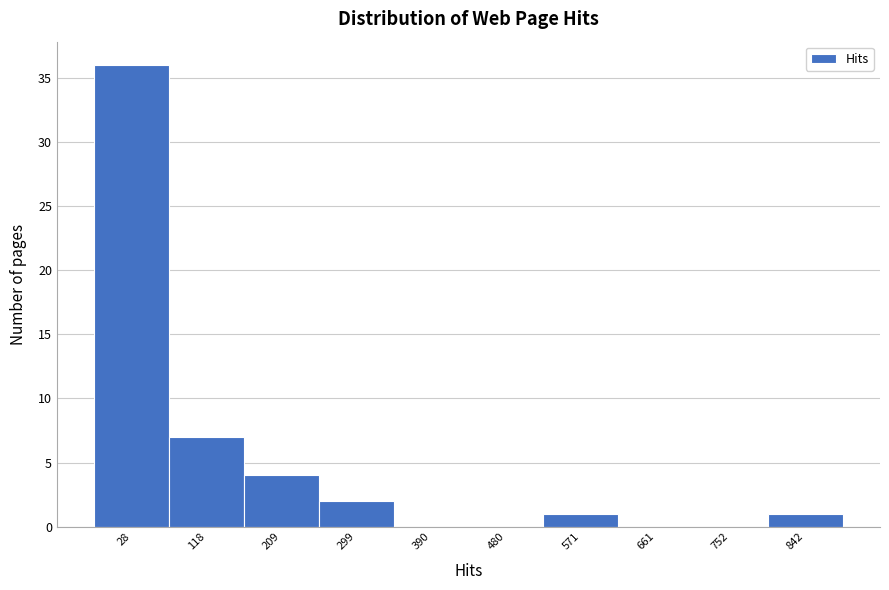

Reading right to left, list all the values displayed in this chart.

842=1	752=0	661=0	571=1	480=0	390=0	299=2	209=4	118=7	28=36